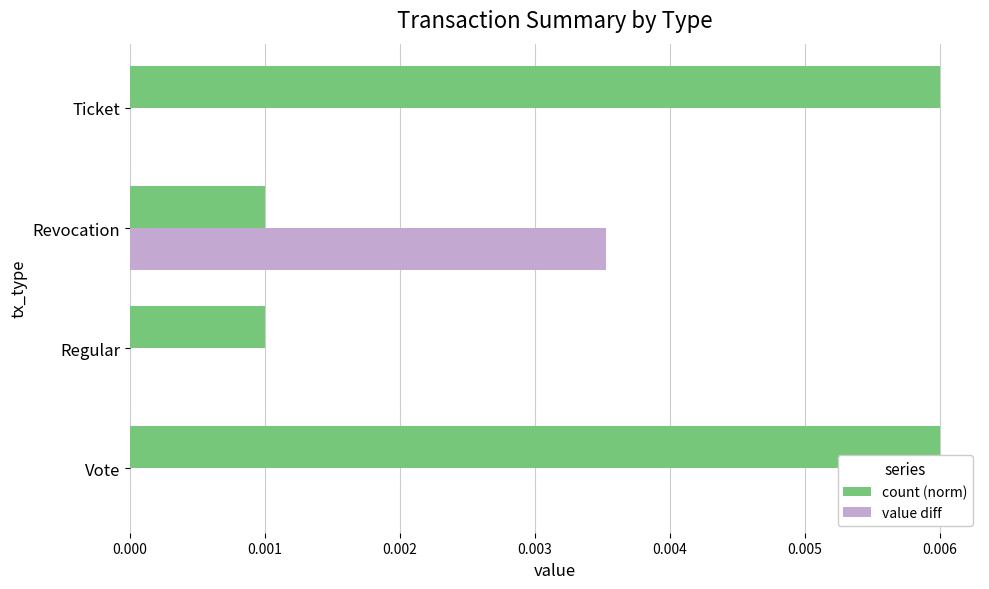

Between Regular and Ticket, which series saw the biggest shift?

count (norm)